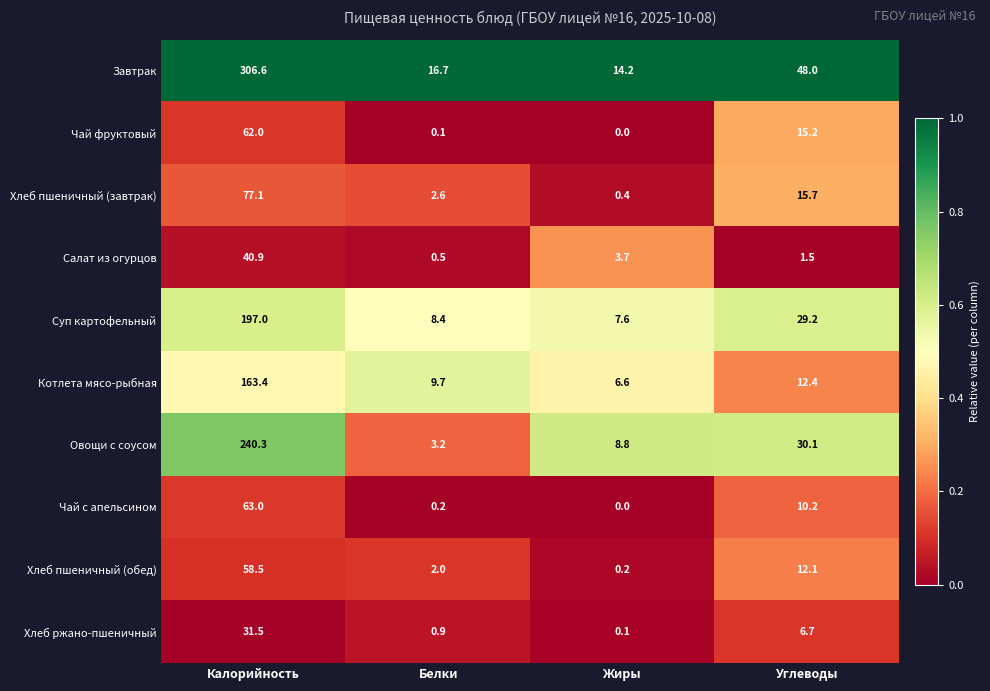

True or false: Хлеб ржано-пшеничный has a value of 0.9 at Белки.

True